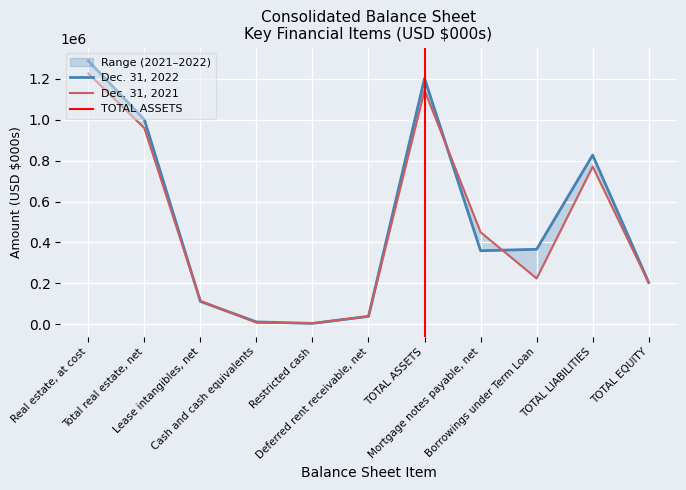

True or false: Dec. 31, 2022 has more than 0 points higher than both neighbors.

True